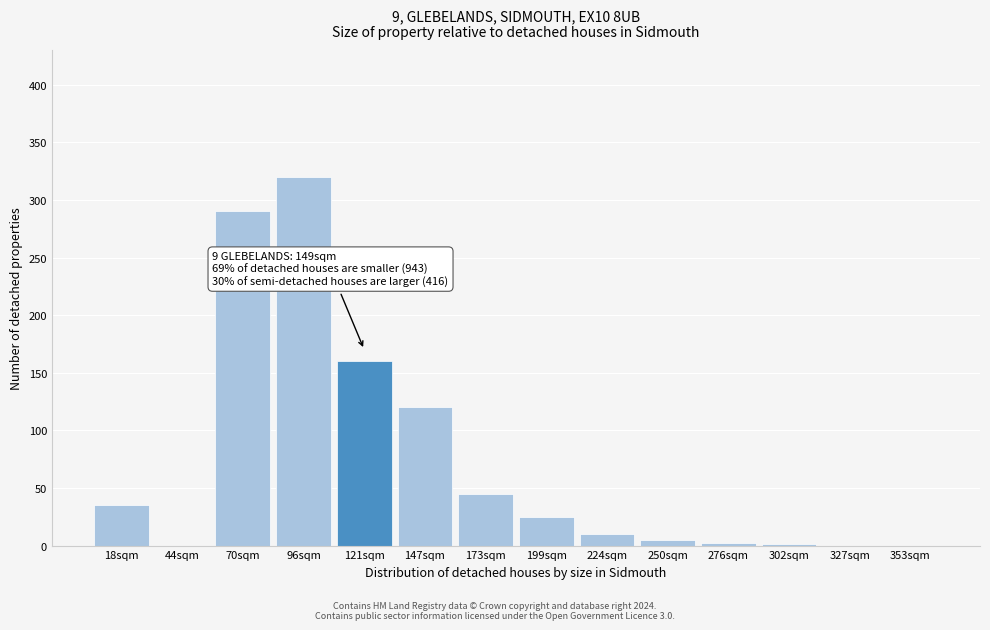

Which category has the highest value across all series?

96sqm